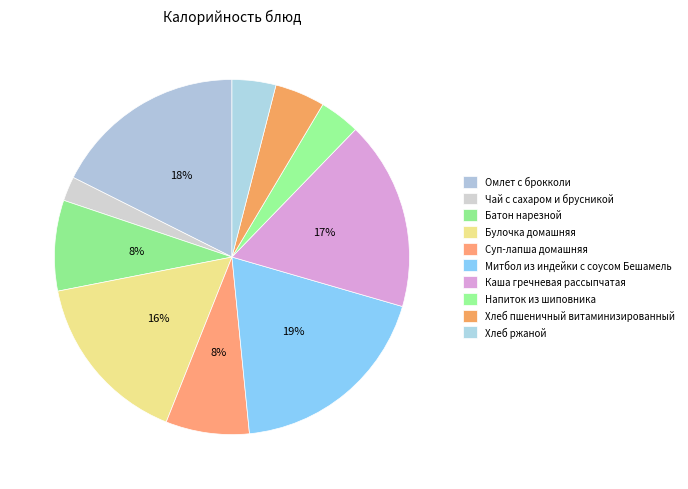

To the nearest percent, what portion does Булочка домашняя represent?

16%